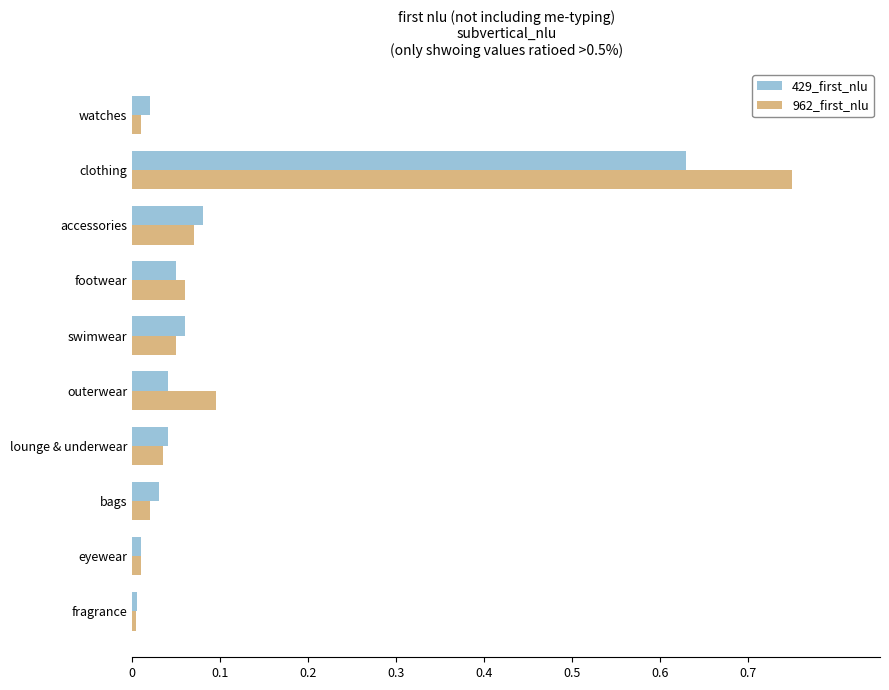

What is the sum of all 962_first_nlu values?

1.1